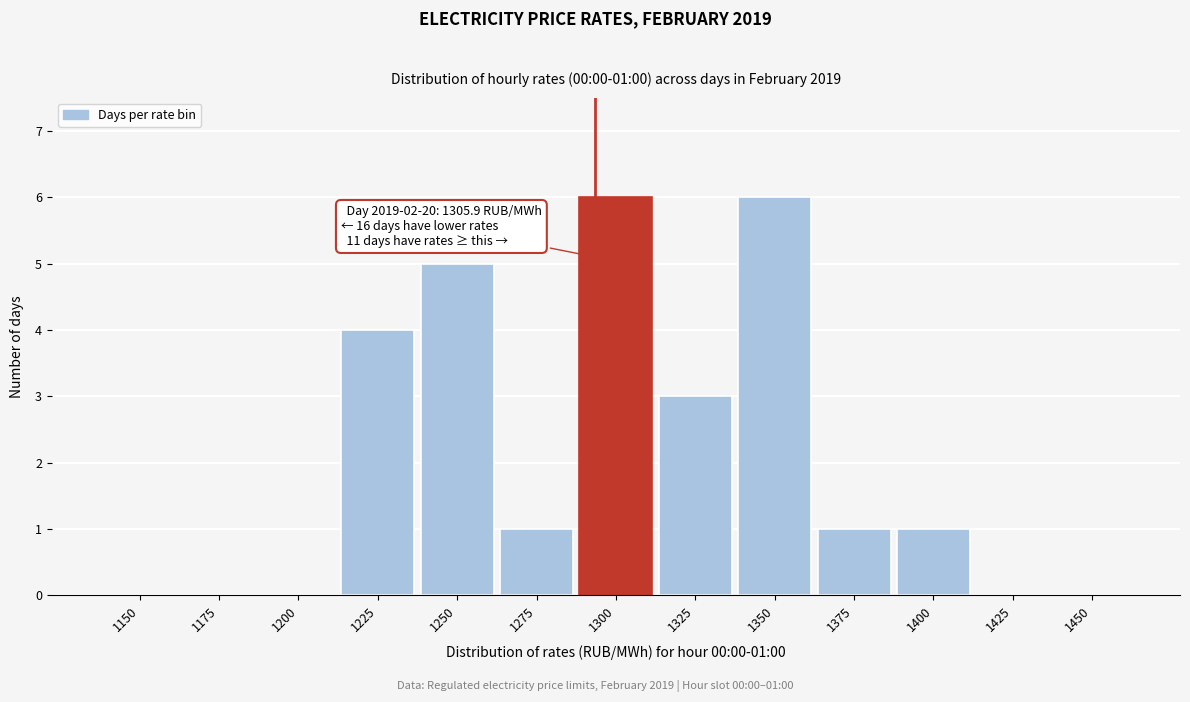

Reading right to left, extract all data points from this chart.

1450=0	1425=0	1400=1	1375=1	1350=6	1325=3	1300=6	1275=1	1250=5	1225=4	1200=0	1175=0	1150=0